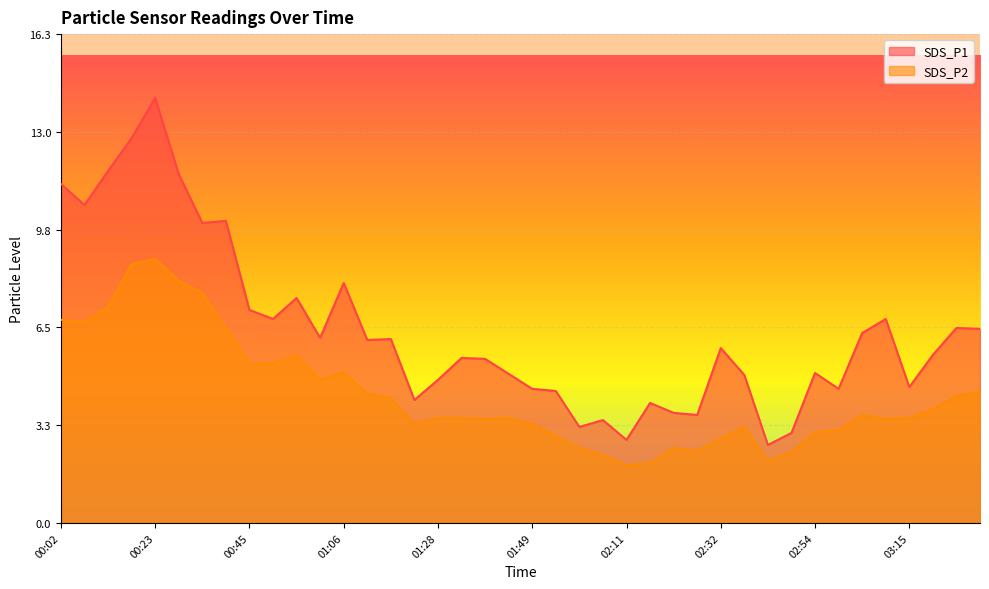

True or false: SDS_P2 and SDS_P1 intersect in this chart.

False